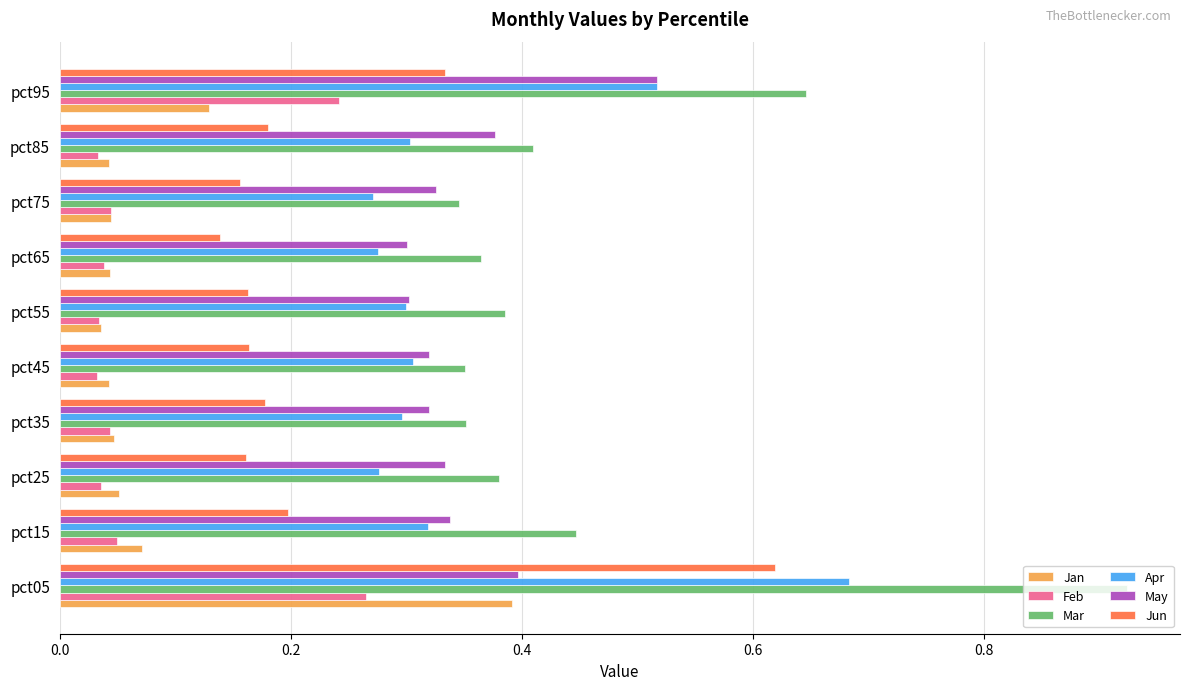

At which category is the sum across all series the highest?

pct05